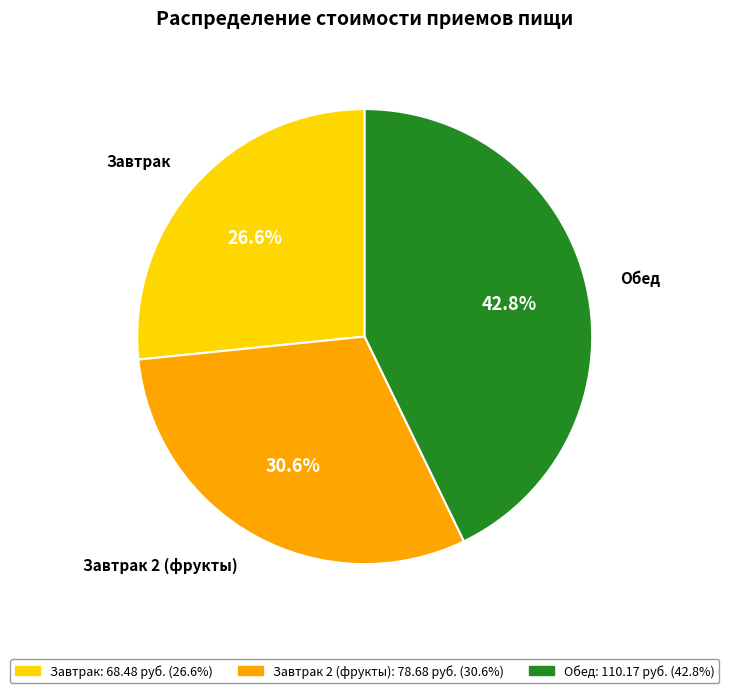

Does any single category account for the majority?

No